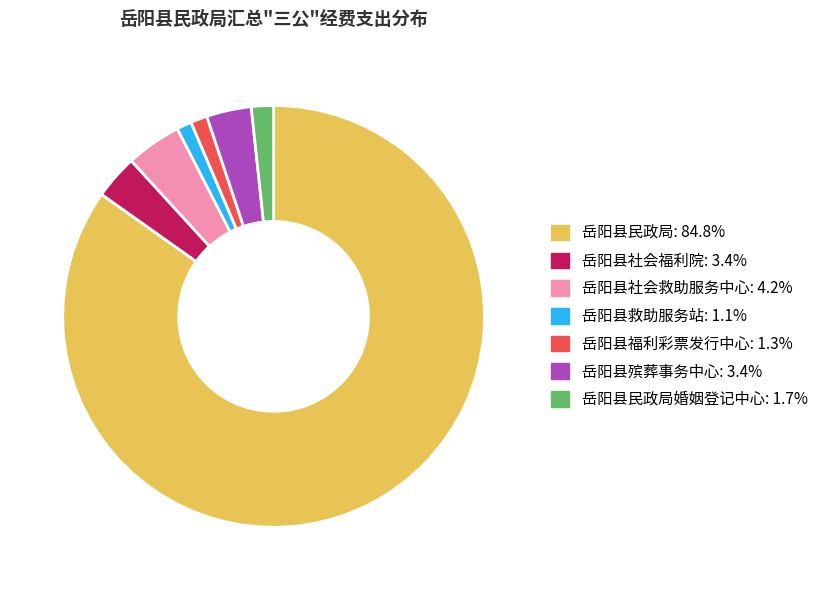

Is there a majority slice in this chart?

Yes